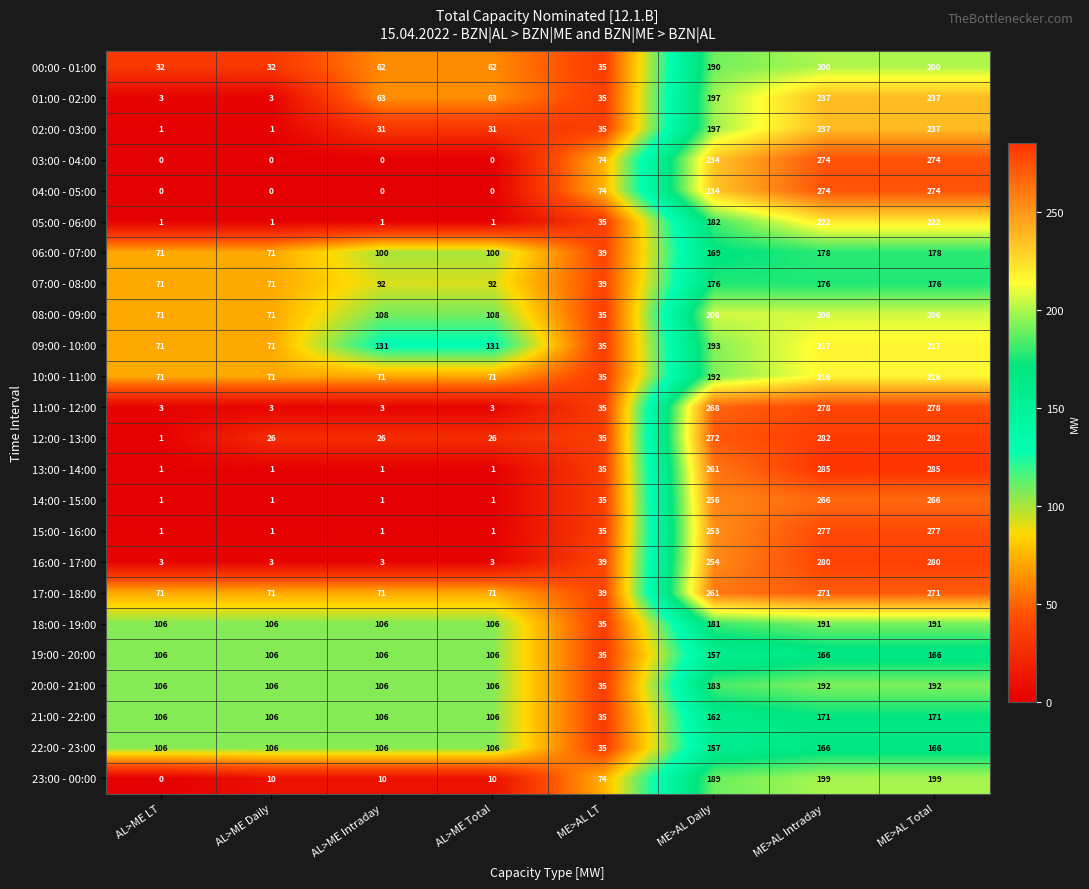

What is the greatest value displayed?

285